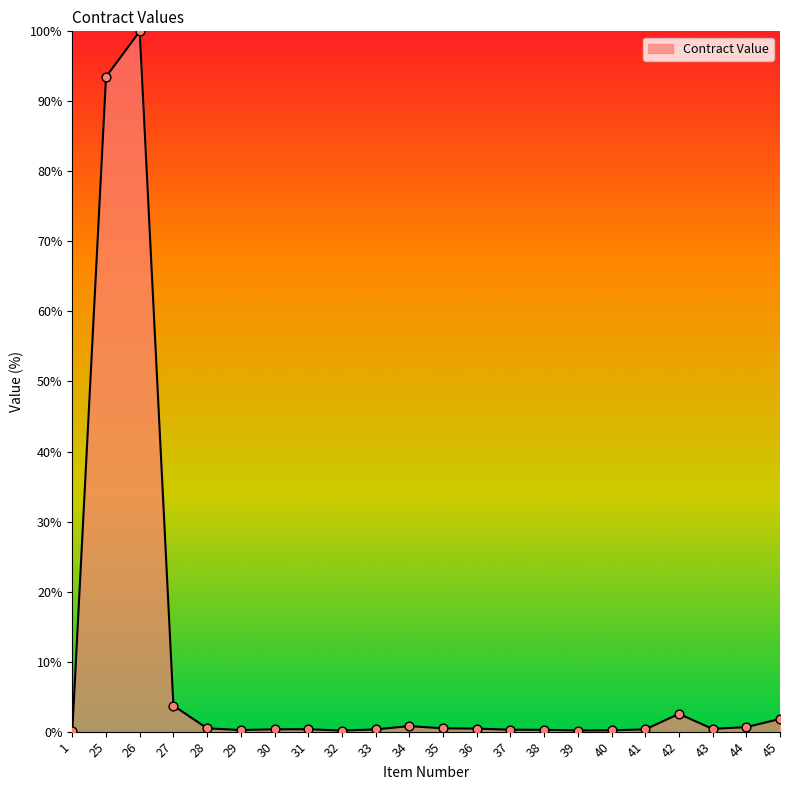

Which has a higher value, 27 or 45?

27